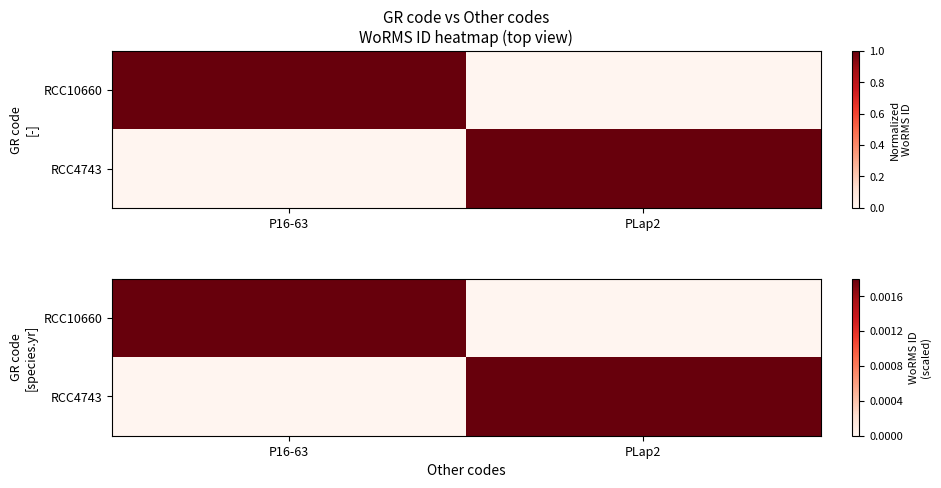

The value of RCC4743 at P16-63 is 0.0. True or false?

True